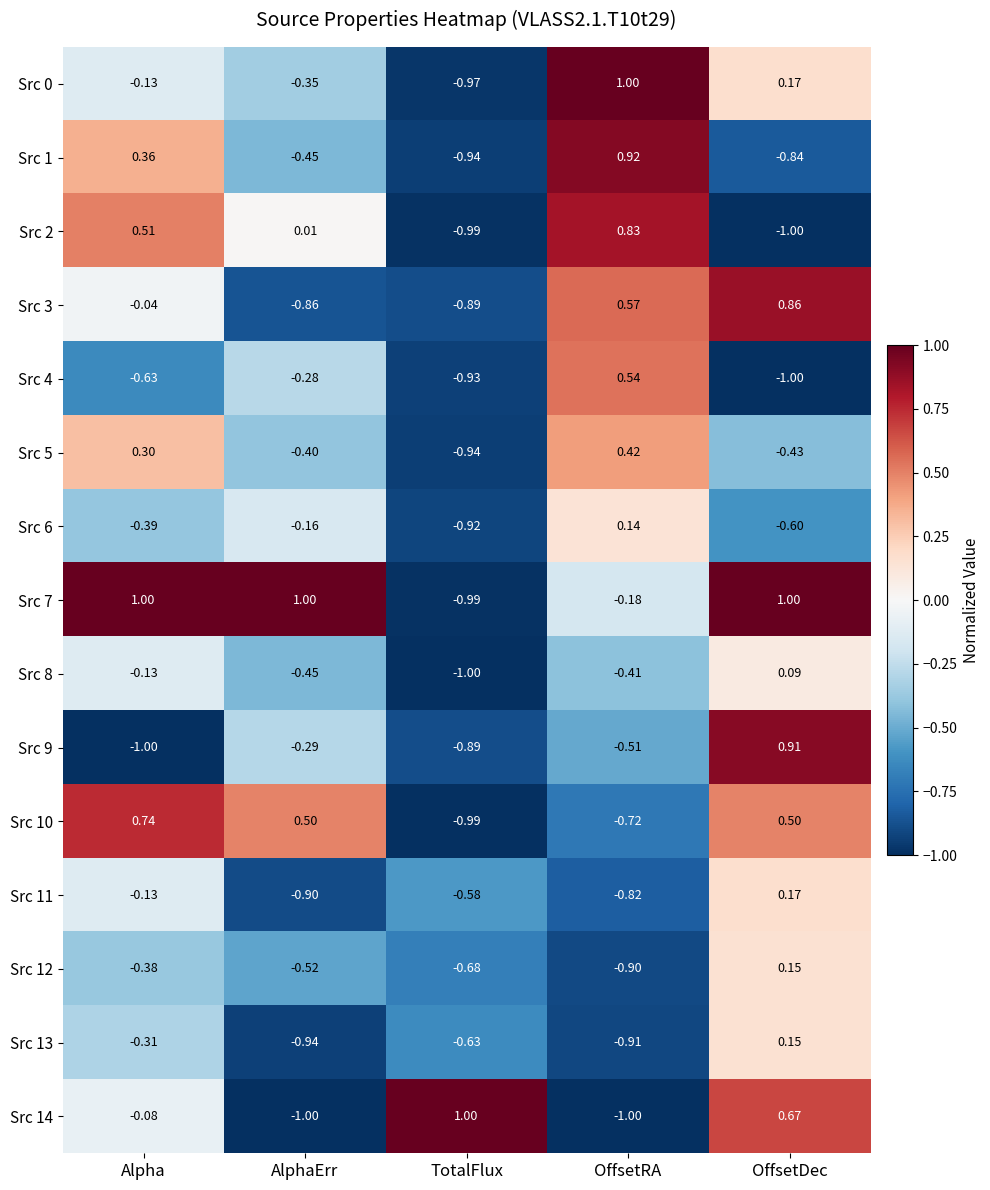

Which series has the largest total across all categories?

Src 7